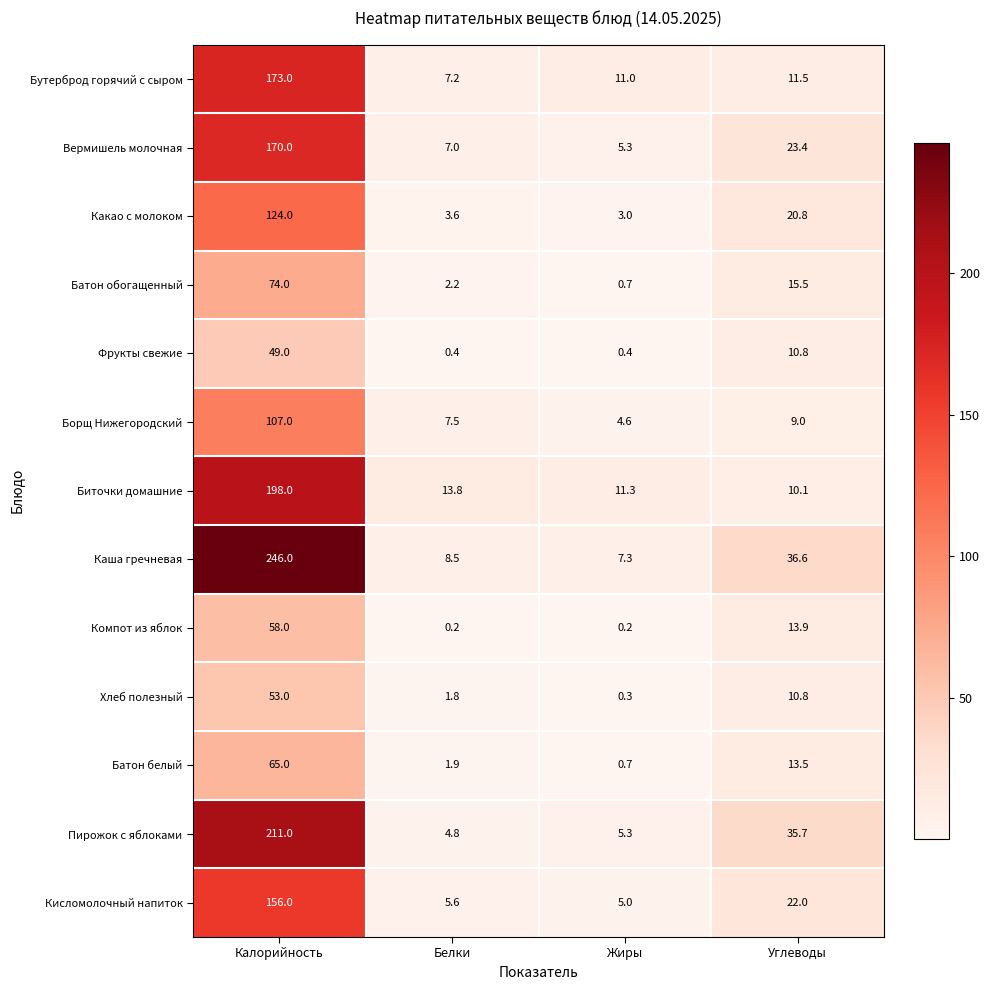

True or false: Вермишель молочная has a value of 5.3 at Жиры.

True